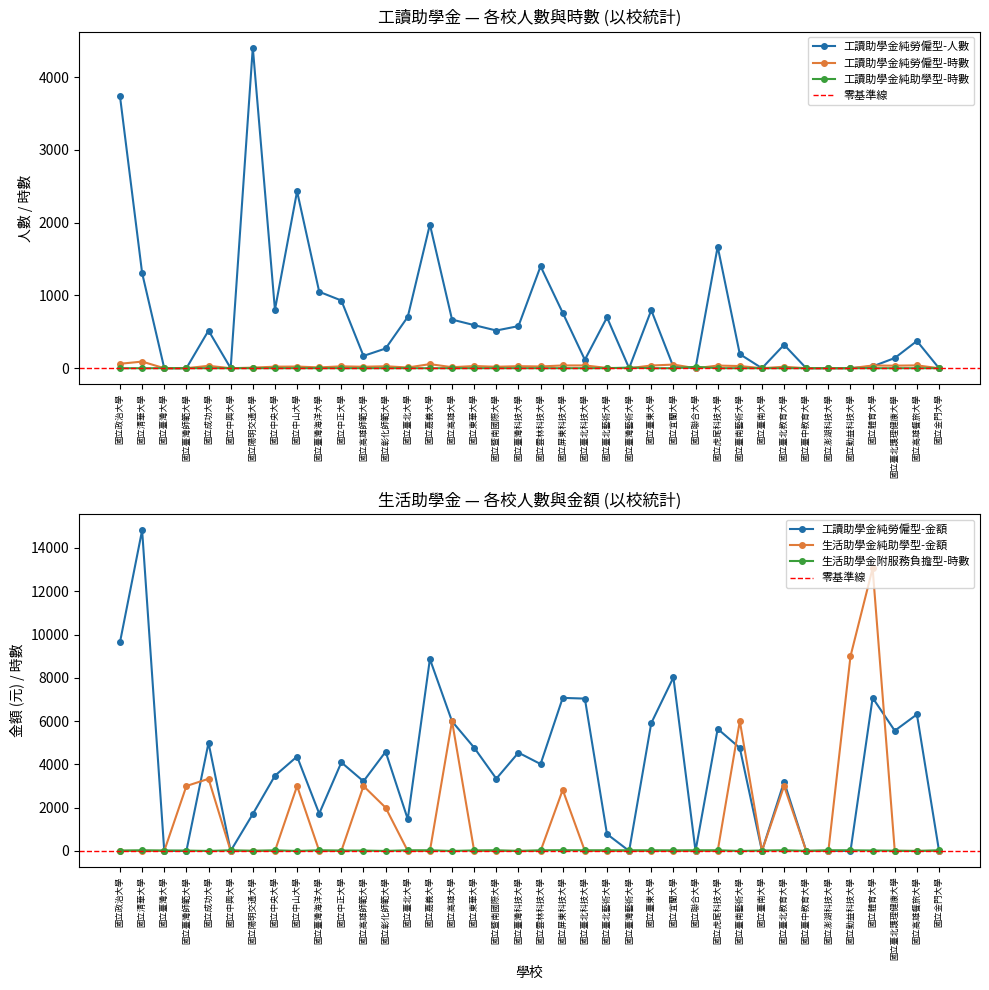

Which category has the lowest value across all series?

國立成功大學